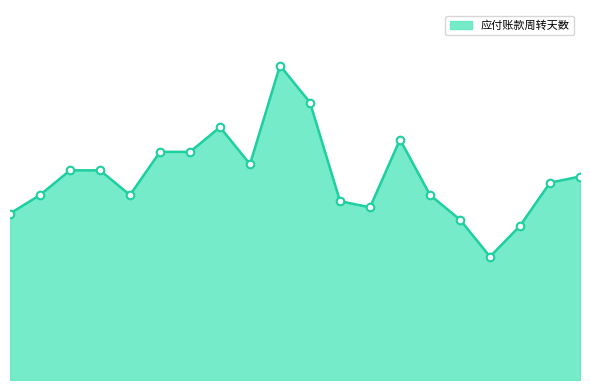

Between 2023-09-30 and 2020-03-31, which is larger?

2020-03-31